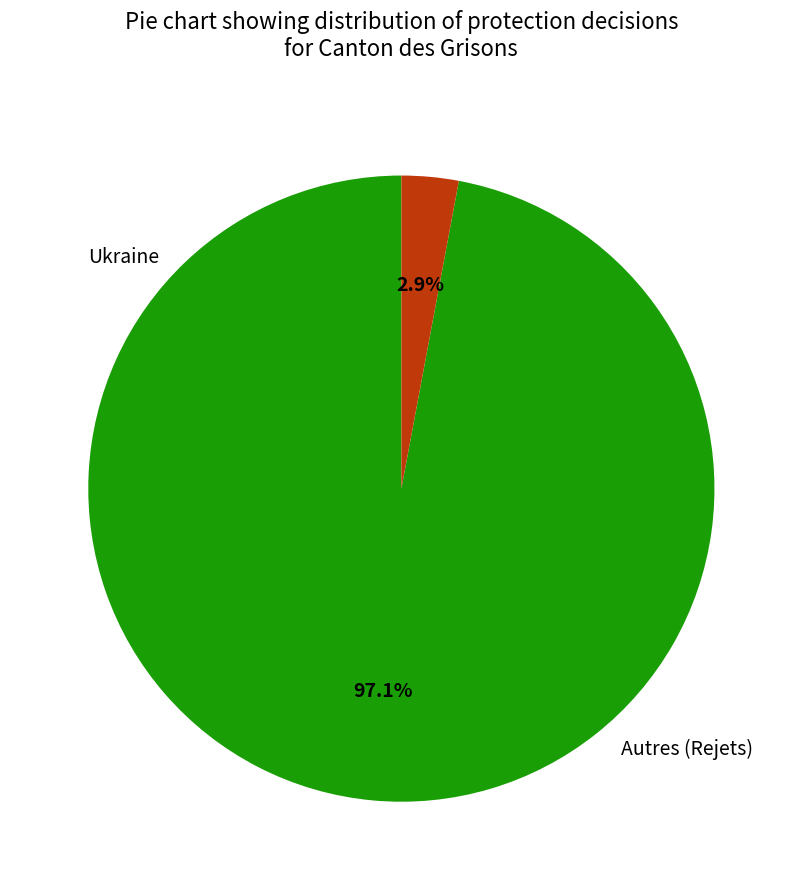

How many slices are in this pie chart?

2